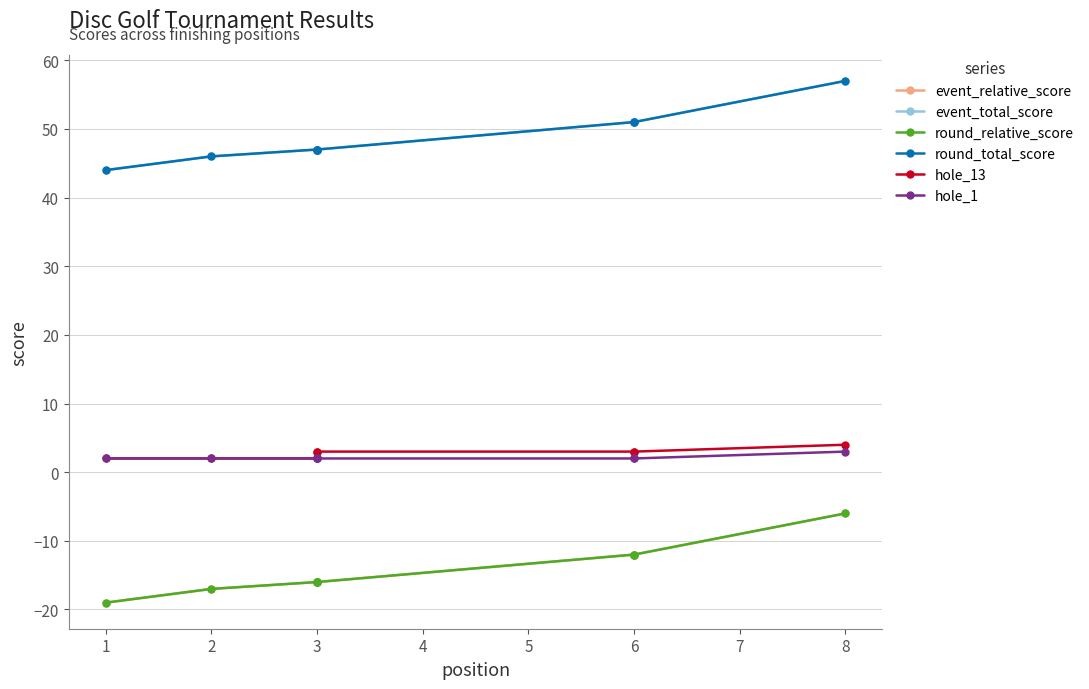

What is the spread (max minus min) of values at 3?

63